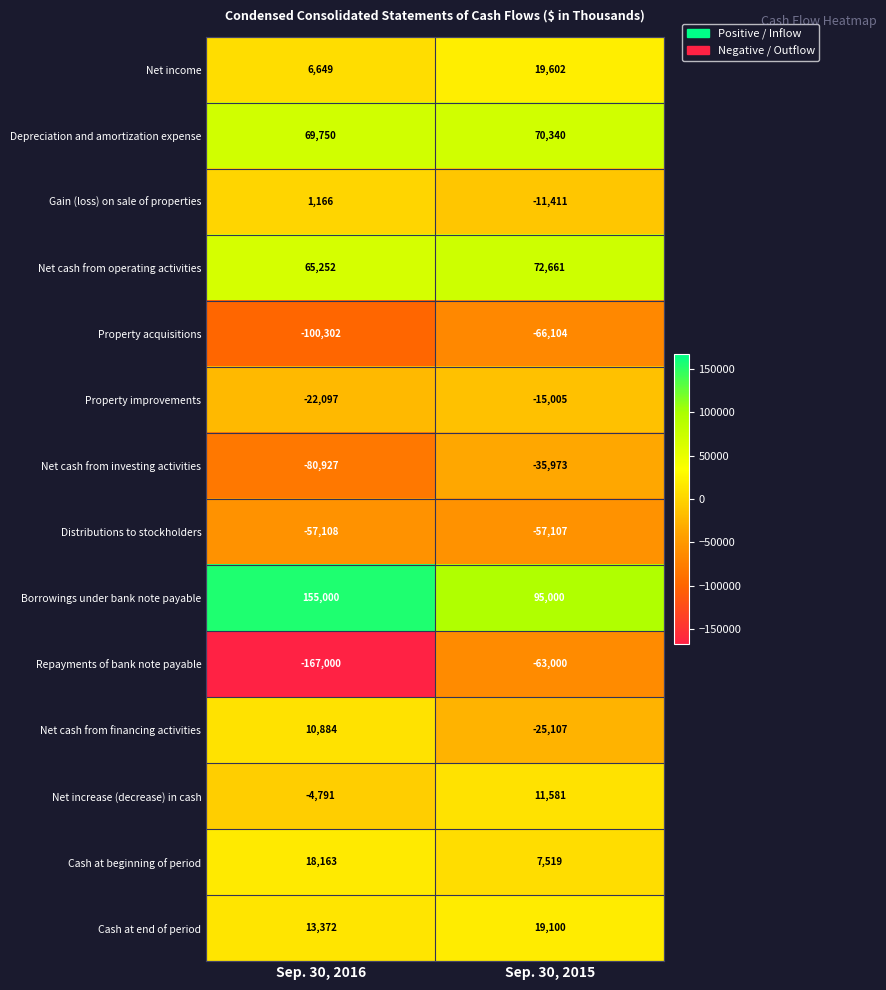

Reading left to right, extract all data points from this chart.

Net income: Sep. 30, 2016=6649	Sep. 30, 2015=19602
Depreciation and amortization expense: Sep. 30, 2016=69750	Sep. 30, 2015=70340
Gain (loss) on sale of properties: Sep. 30, 2016=1166	Sep. 30, 2015=-11411
Net cash from operating activities: Sep. 30, 2016=65252	Sep. 30, 2015=72661
Property acquisitions: Sep. 30, 2016=-100302	Sep. 30, 2015=-66104
Property improvements: Sep. 30, 2016=-22097	Sep. 30, 2015=-15005
Net cash from investing activities: Sep. 30, 2016=-80927	Sep. 30, 2015=-35973
Distributions to stockholders: Sep. 30, 2016=-57108	Sep. 30, 2015=-57107
Borrowings under bank note payable: Sep. 30, 2016=155000	Sep. 30, 2015=95000
Repayments of bank note payable: Sep. 30, 2016=-167000	Sep. 30, 2015=-63000
Net cash from financing activities: Sep. 30, 2016=10884	Sep. 30, 2015=-25107
Net increase (decrease) in cash: Sep. 30, 2016=-4791	Sep. 30, 2015=11581
Cash at beginning of period: Sep. 30, 2016=18163	Sep. 30, 2015=7519
Cash at end of period: Sep. 30, 2016=13372	Sep. 30, 2015=19100